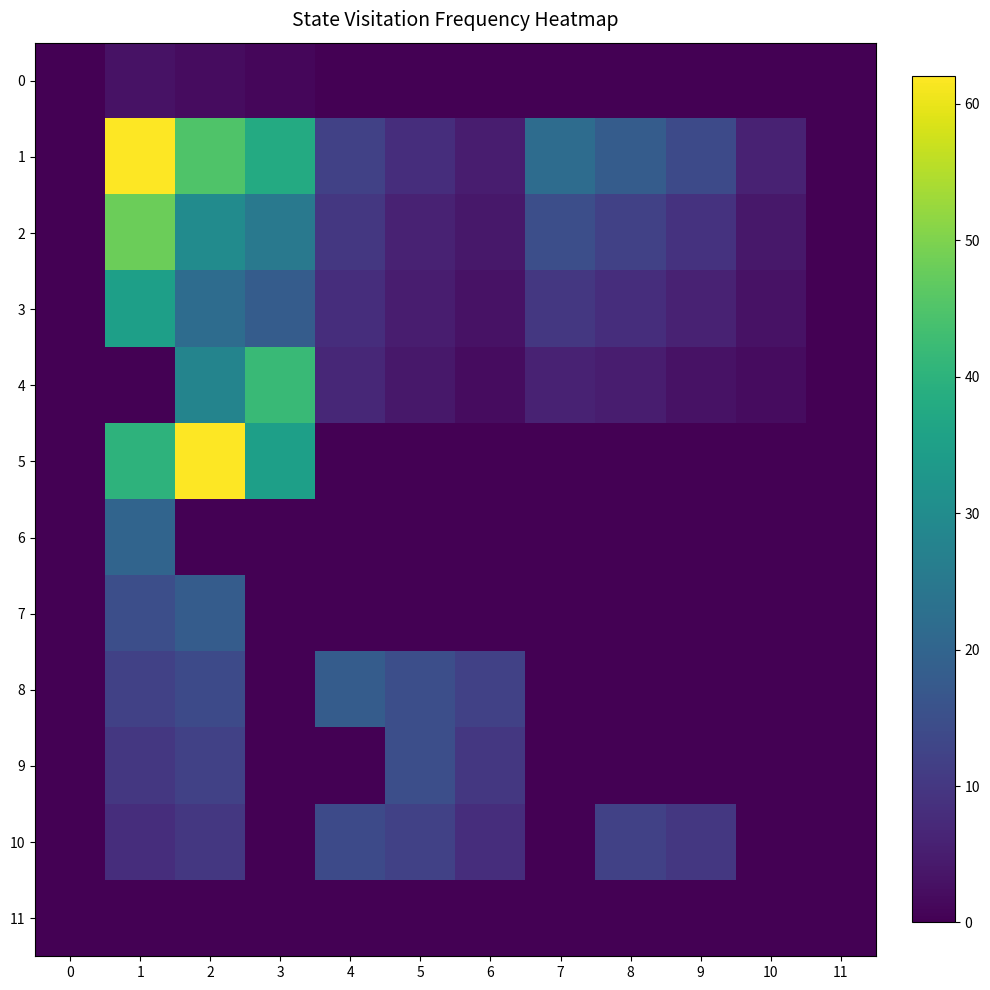

Reading right to left, extract all data points from this chart.

0: 11=0	10=0	9=0	8=0	7=0	6=0	5=0	4=0	3=1	2=2	1=3	0=0
1: 11=0	10=6	9=14	8=18	7=22	6=5	5=8	4=12	3=38	2=45	1=62	0=0
2: 11=0	10=4	9=9	8=12	7=15	6=4	5=6	4=10	3=25	2=30	1=48	0=0
3: 11=0	10=3	9=6	8=8	7=10	6=3	5=5	4=8	3=18	2=22	1=35	0=0
4: 11=0	10=2	9=3	8=5	7=6	6=2	5=4	4=7	3=42	2=28	1=0	0=0
5: 11=0	10=0	9=0	8=0	7=0	6=0	5=0	4=0	3=35	2=62	1=40	0=0
6: 11=0	10=0	9=0	8=0	7=0	6=0	5=0	4=0	3=0	2=0	1=20	0=0
7: 11=0	10=0	9=0	8=0	7=0	6=0	5=0	4=0	3=0	2=18	1=15	0=0
8: 11=0	10=0	9=0	8=0	7=0	6=12	5=15	4=18	3=0	2=14	1=12	0=0
9: 11=0	10=0	9=0	8=0	7=0	6=10	5=15	4=0	3=0	2=12	1=10	0=0
10: 11=0	10=0	9=10	8=12	7=0	6=8	5=12	4=14	3=0	2=10	1=8	0=0
11: 11=0	10=0	9=0	8=0	7=0	6=0	5=0	4=0	3=0	2=0	1=0	0=0